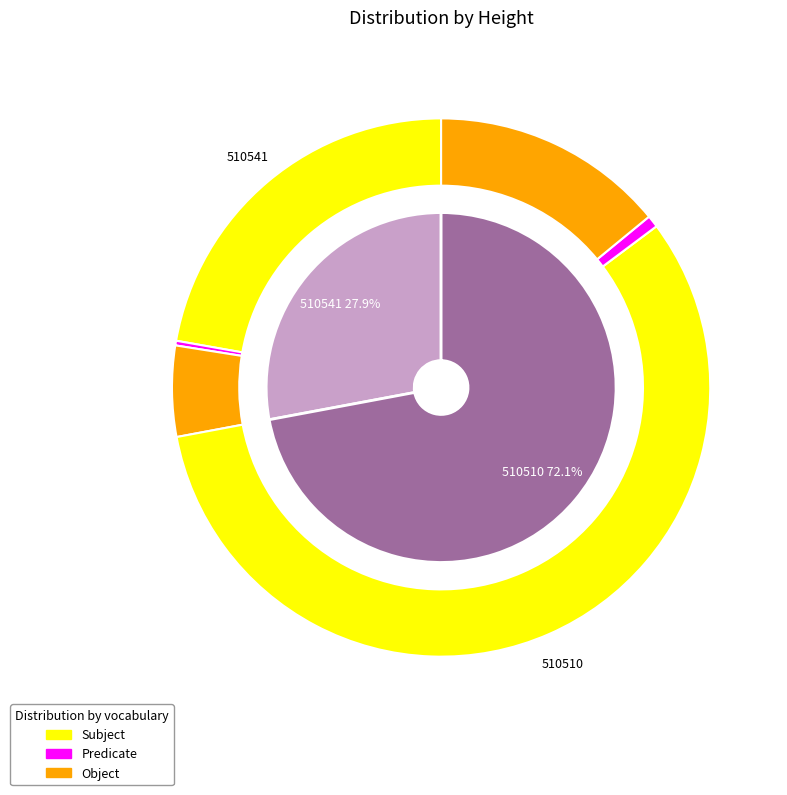

To the nearest percent, what is the difference between the 510541 and 510510 slice percentages?

44%